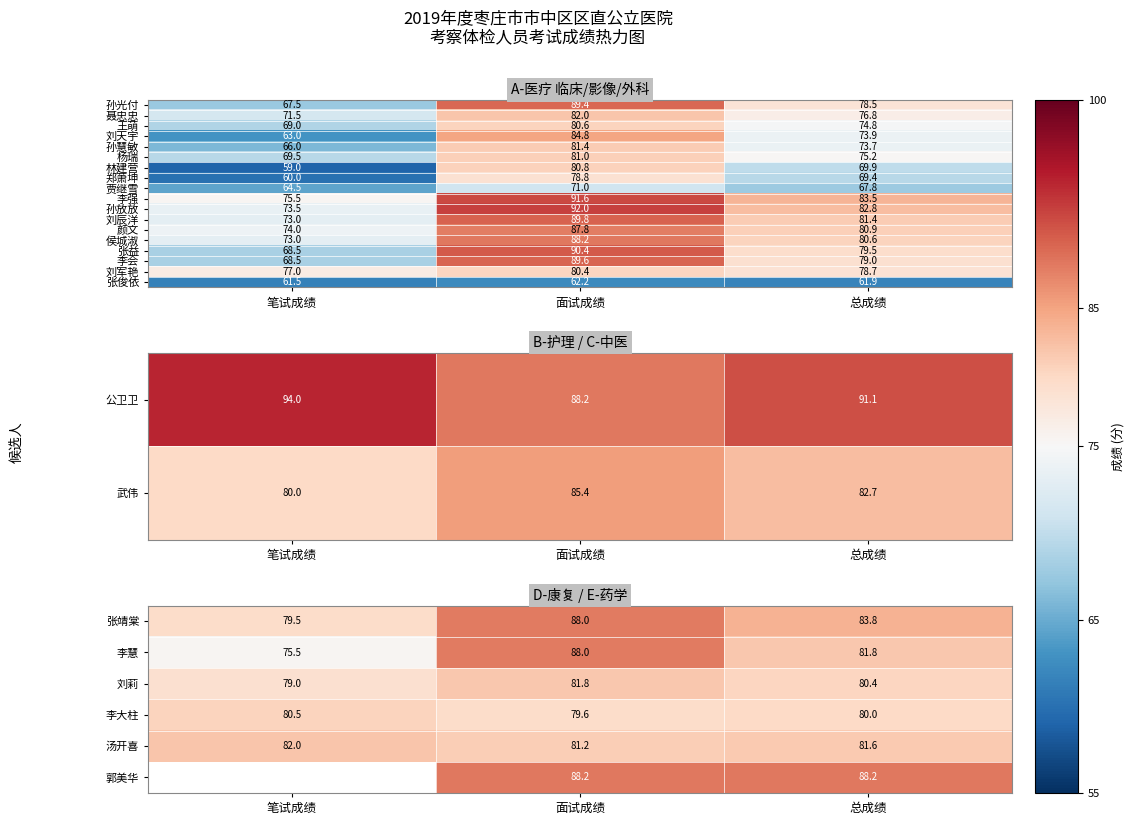

Read the 孙放放 value at 总成绩.

82.8